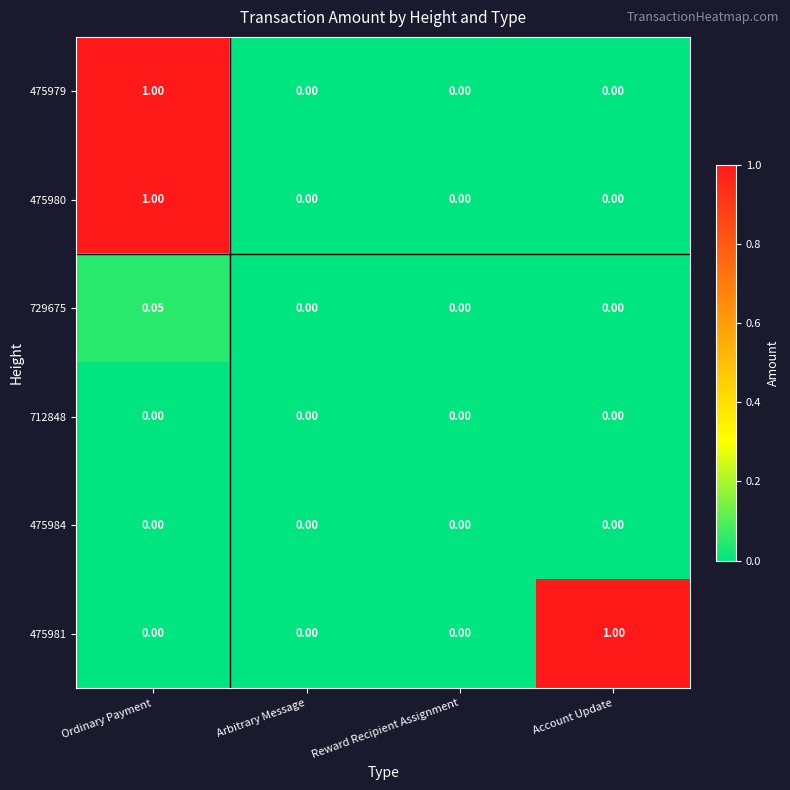

How many values in the 475980 series exceed 0?

1